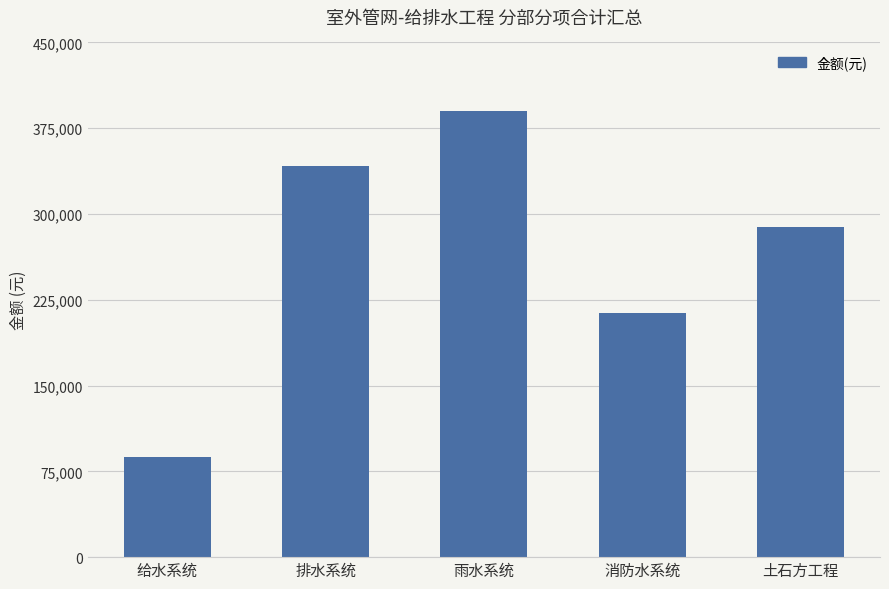

How many categories are shown in the chart?

5